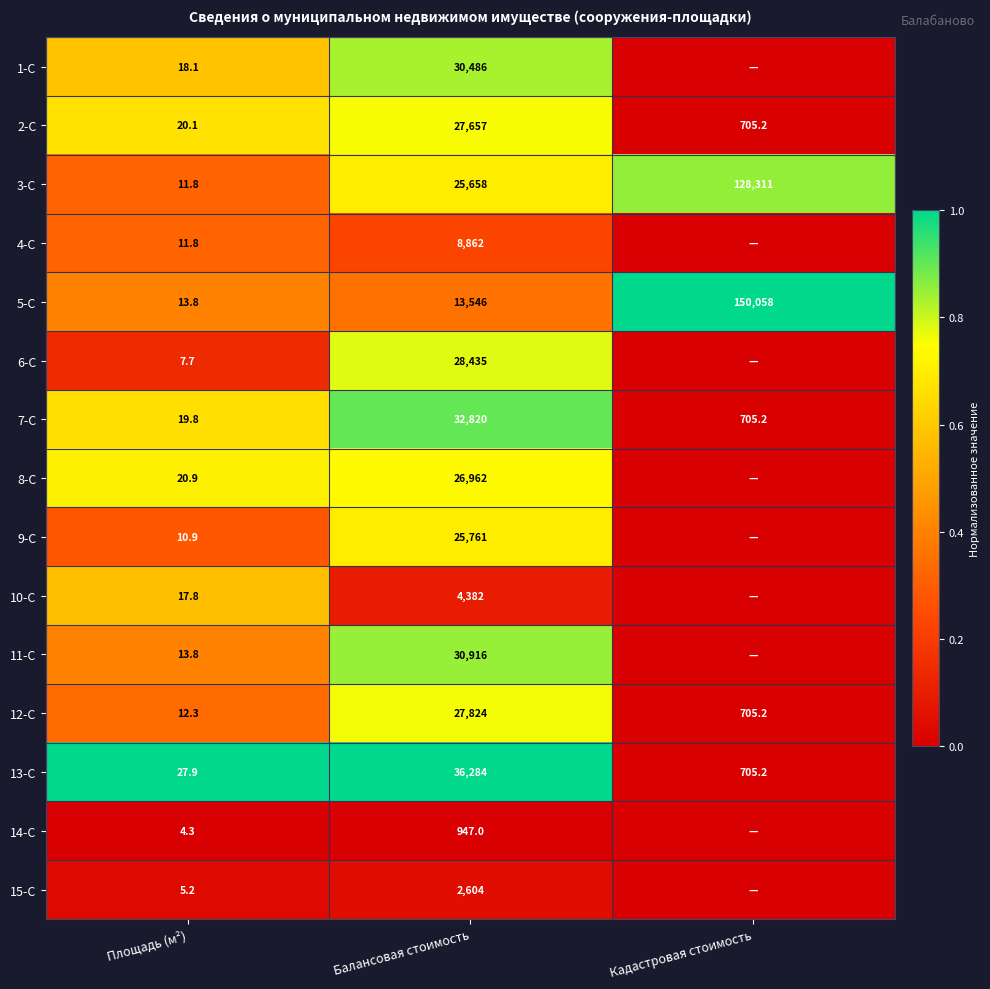

True or false: 15-С has a value of 1.1 at Площадь (м²).

False